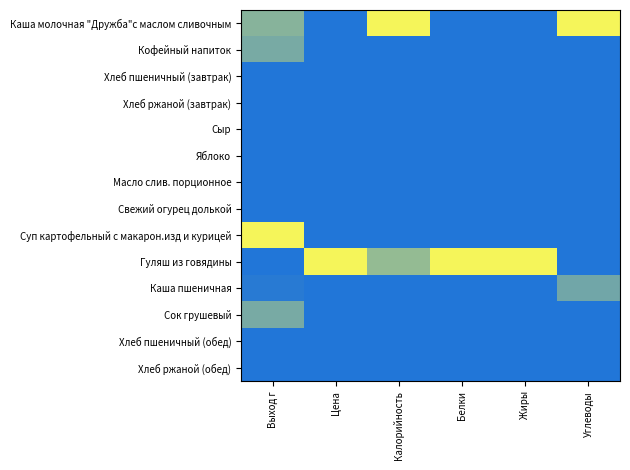

Between Выход г and Углеводы, which series saw the biggest shift?

Суп картофельный с макарон.изд и курицей